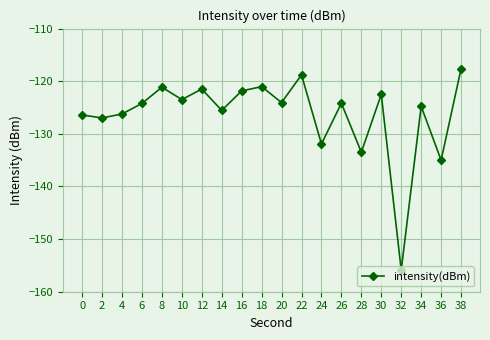

Is it true that the value at 36 is -236.2?

False